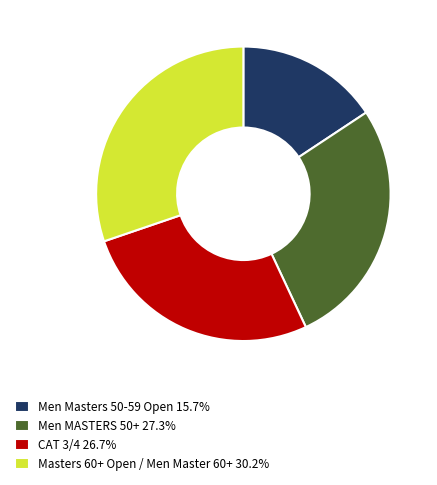

Does any single category account for the majority?

No